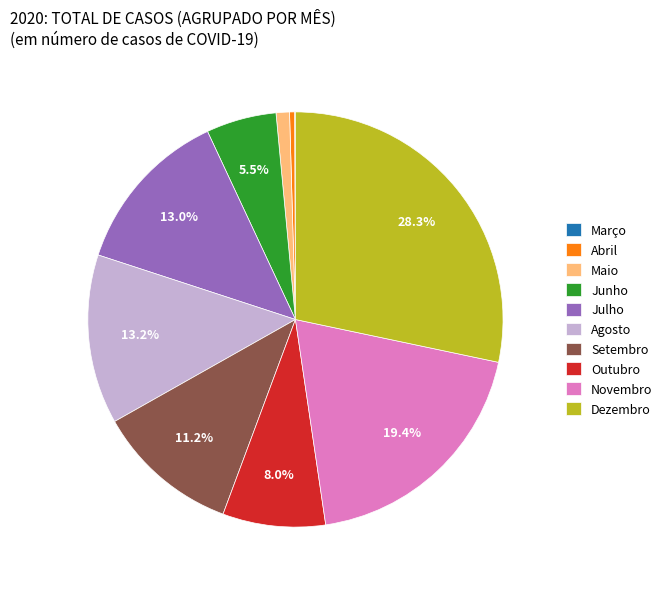

Does Junho account for over 50% of the chart?

No